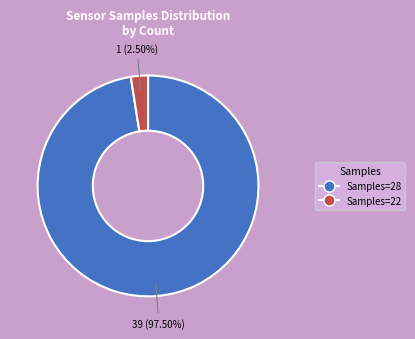

What is the largest slice in the pie chart?

Samples=28